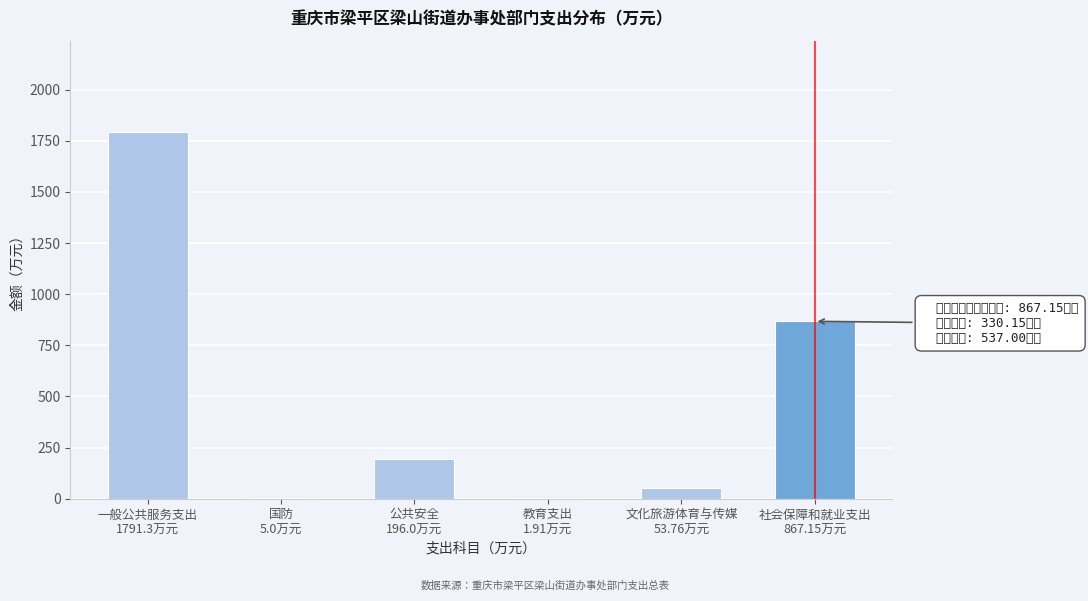

What is the greatest value displayed?

1791.3